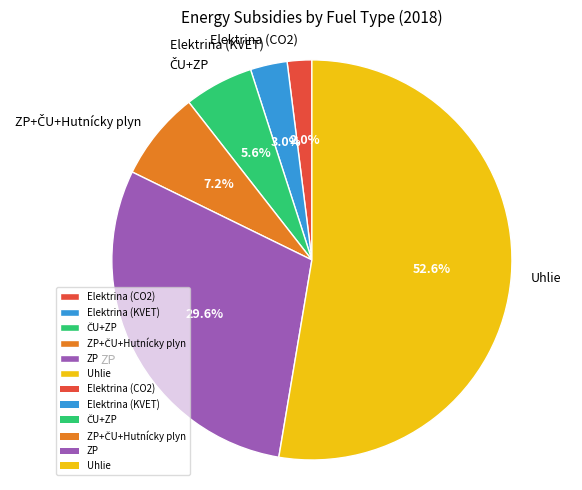

Is it true that ZP is 30% of the pie?

True